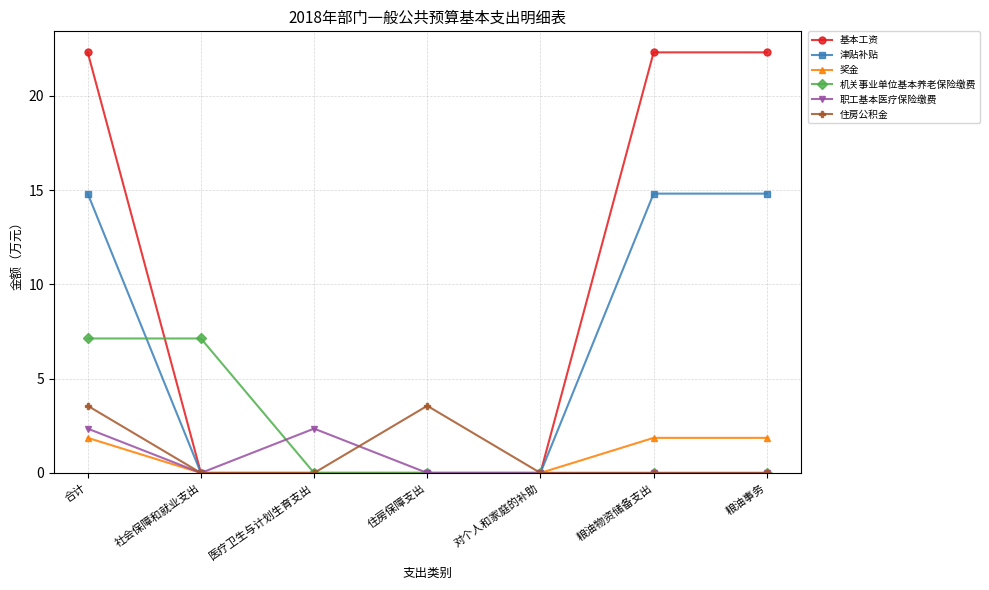

Reading left to right, what are all the values shown in this chart?

基本工资: 22.3	0.0	0.0	0.0	0.0	22.3	22.3
津贴补贴: 14.8	0.0	0.0	0.0	0.0	14.8	14.8
奖金: 1.9	0.0	0.0	0.0	0.0	1.9	1.9
机关事业单位基本养老保险缴费: 7.1	7.1	0.0	0.0	0.0	0.0	0.0
职工基本医疗保险缴费: 2.4	0.0	2.4	0.0	0.0	0.0	0.0
住房公积金: 3.6	0.0	0.0	3.6	0.0	0.0	0.0